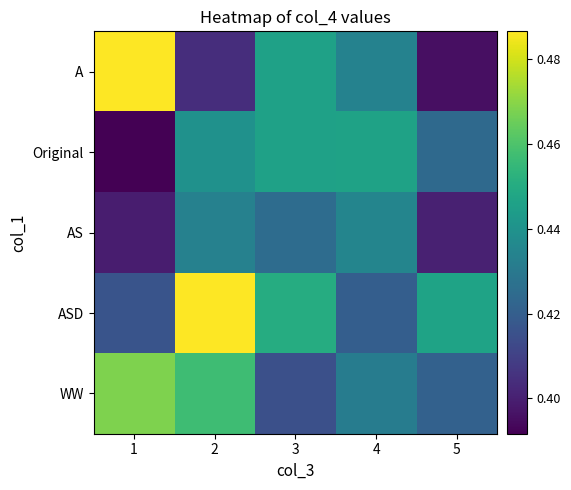

Which series has the widest spread of values?

A